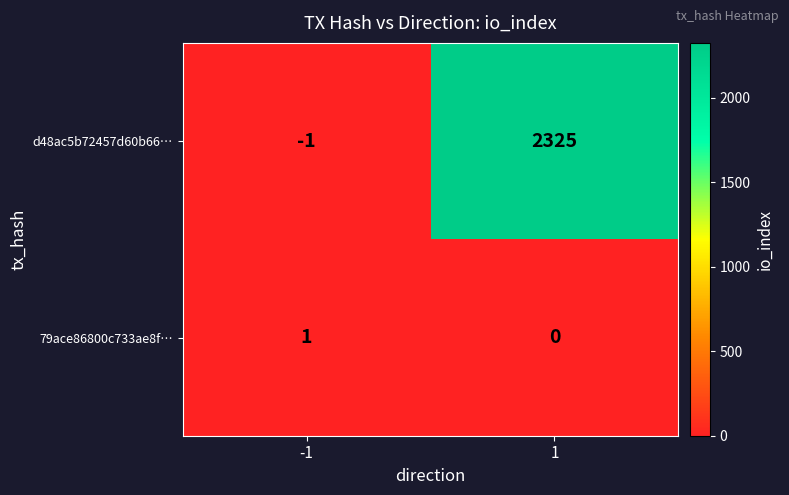

Rank the series by their average value, from highest to lowest.

d48ac5b72457d60b66…, 79ace86800c733ae8f…